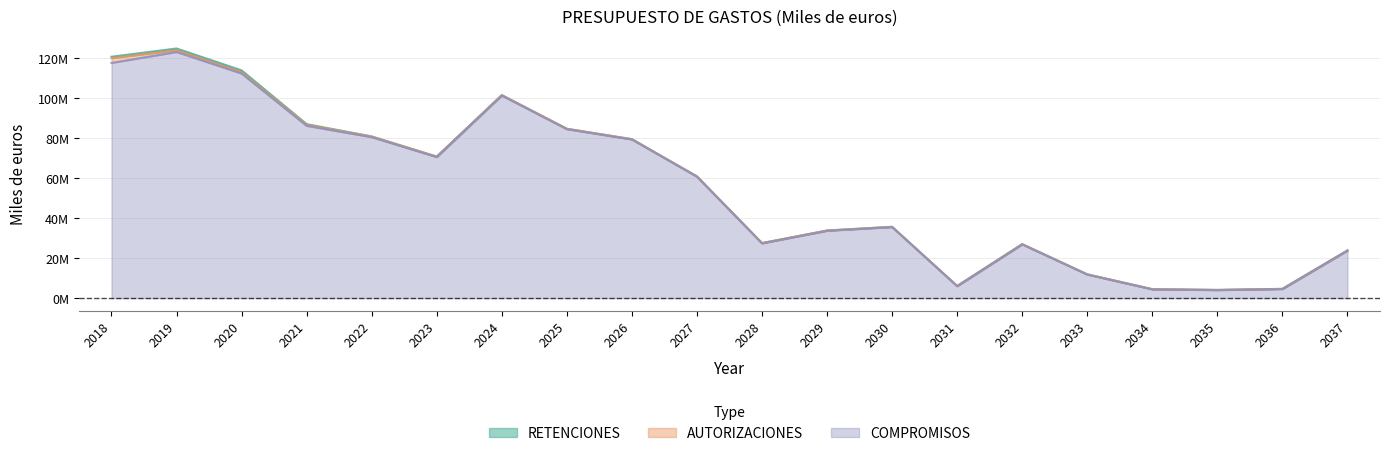

What is the average value of the AUTORIZACIONES series?

54929381